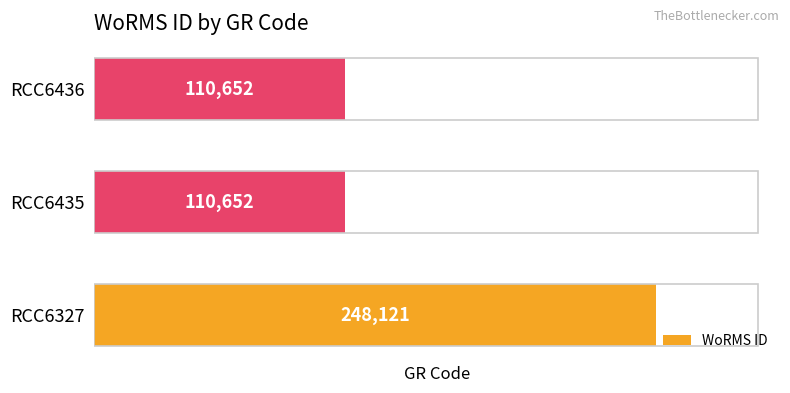

True or false: the data shows 54116 at RCC6327.

False